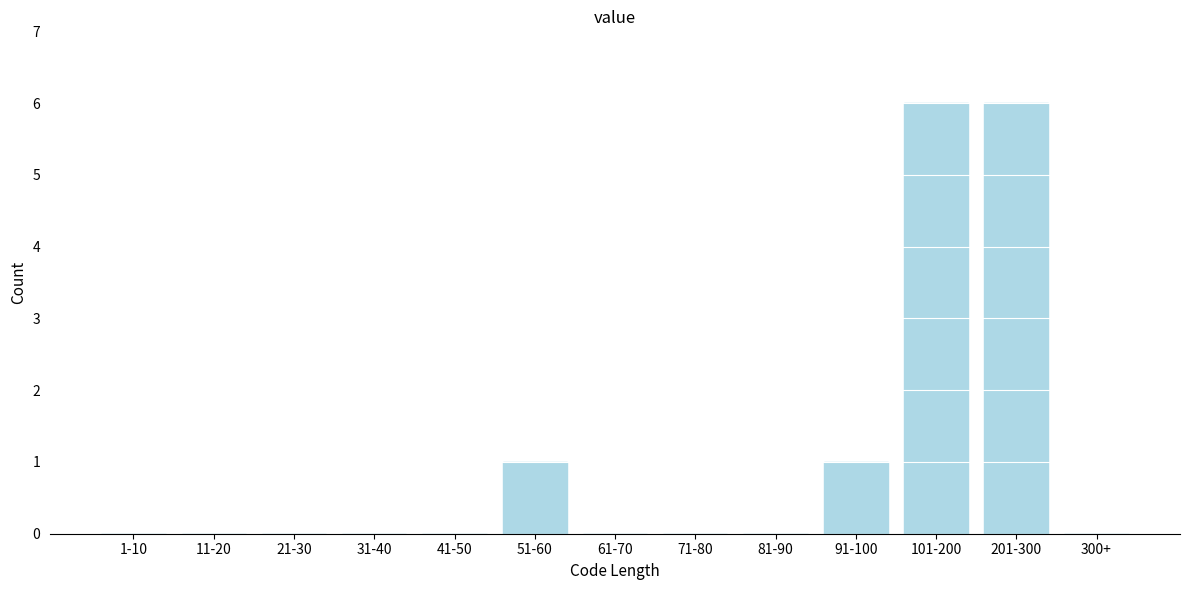

Reading right to left, list all the values displayed in this chart.

300+=0	201-300=6	101-200=6	91-100=1	81-90=0	71-80=0	61-70=0	51-60=1	41-50=0	31-40=0	21-30=0	11-20=0	1-10=0